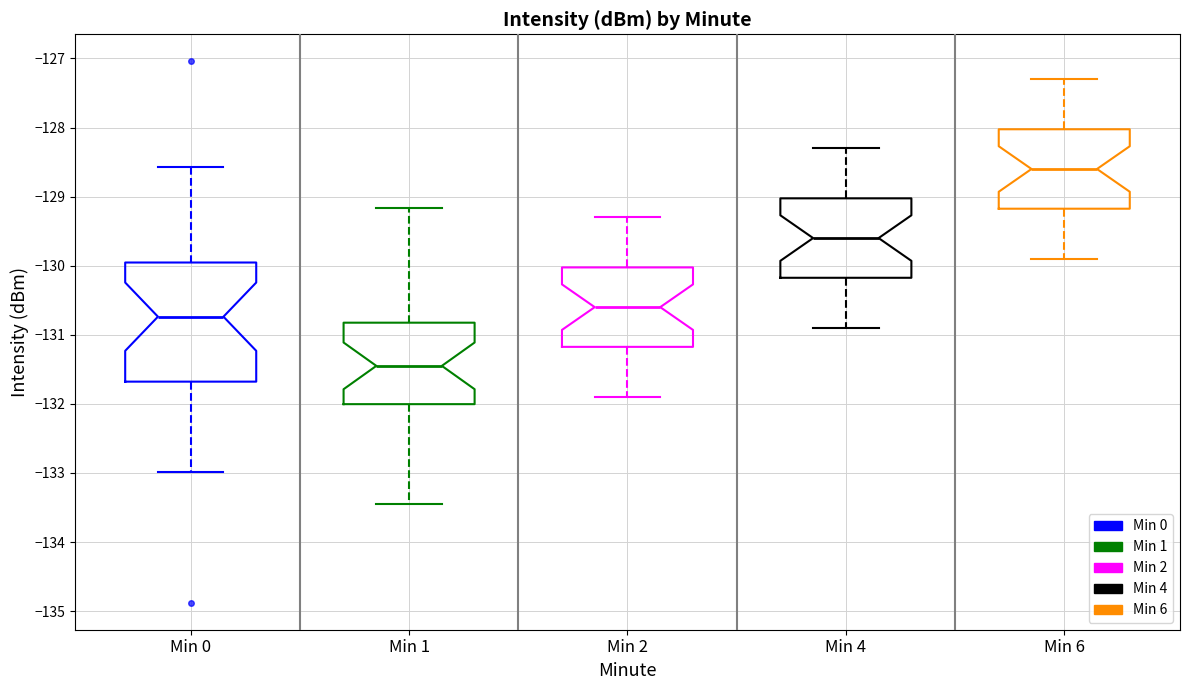

Where is the lower edge of the box for Min 6 on the y-axis? The values are not printed on the chart, so give them approximately, as read against the axis.

-129.2